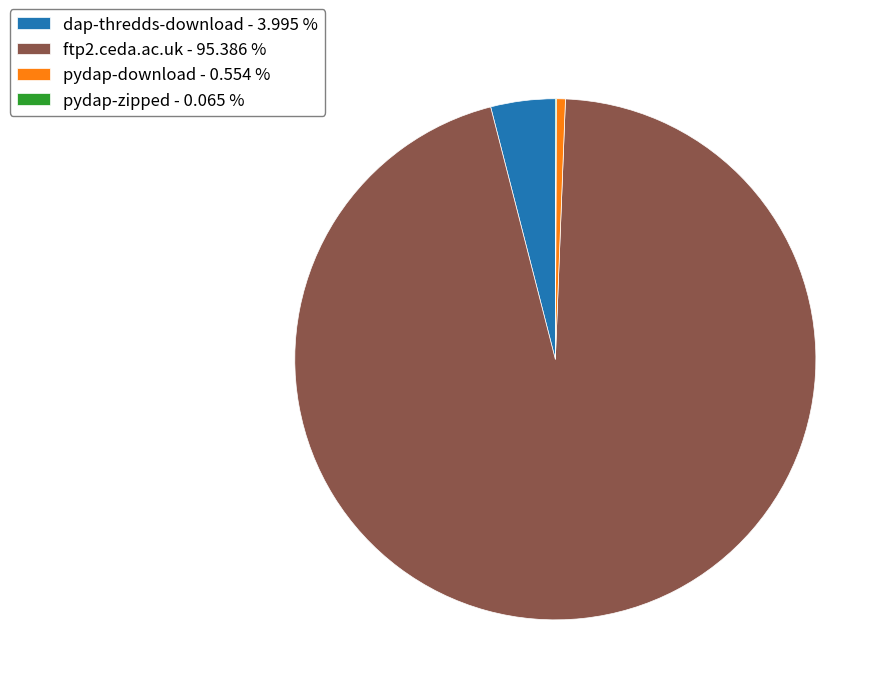

Between pydap-download - 0.554 % and ftp2.ceda.ac.uk - 95.386 %, which is larger?

ftp2.ceda.ac.uk - 95.386 %